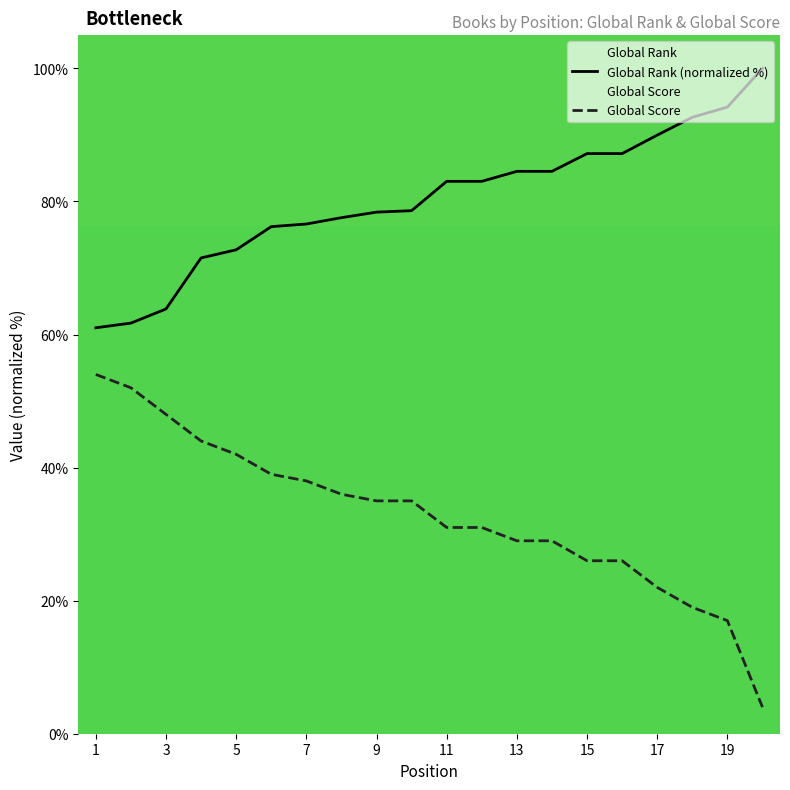

Rank the categories by Global Rank value from lowest to highest.

1, 2, 3, 4, 5, 6, 7, 8, 9, 10, 11, 12, 13, 14, 15, 16, 17, 18, 19, 20